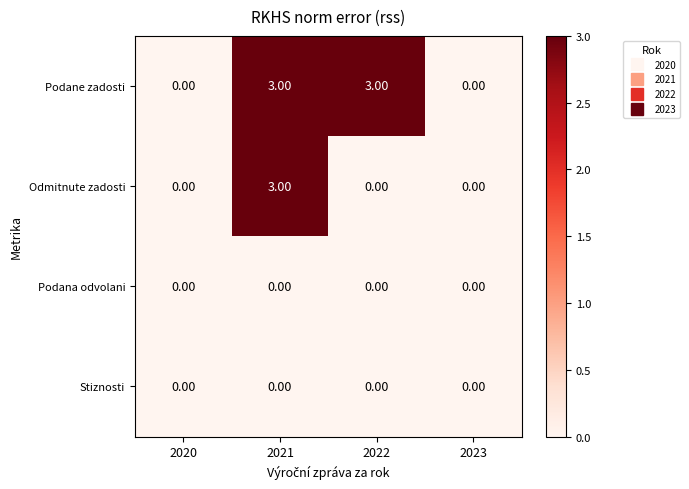

What is the difference between the maximum and minimum values in the Podane zadosti series?

3